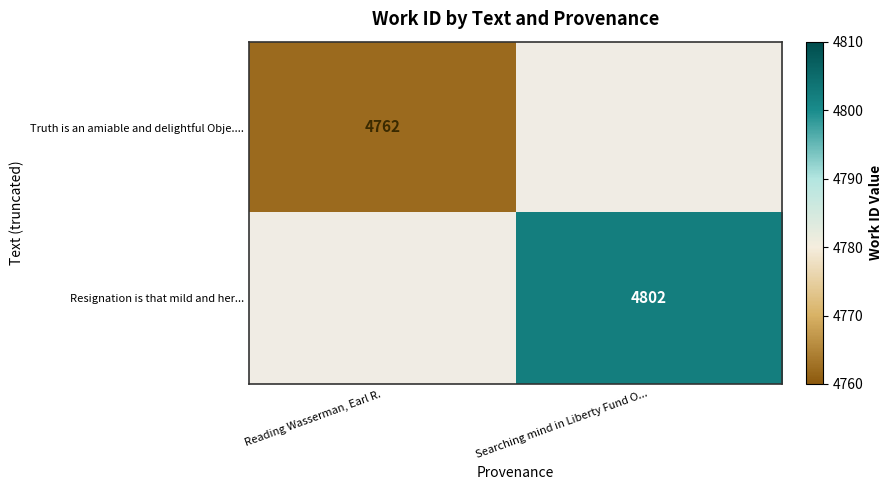

The Truth is an amiable and delightful Obje.... series shows 1256 at Reading Wasserman, Earl R.. True or false?

False